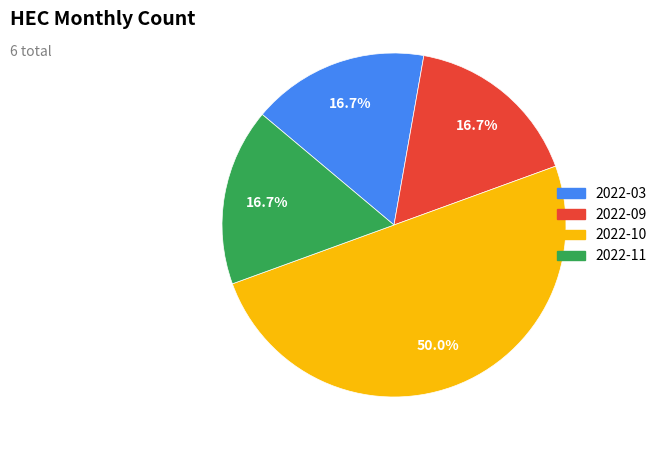

How many segments does this pie chart have?

4